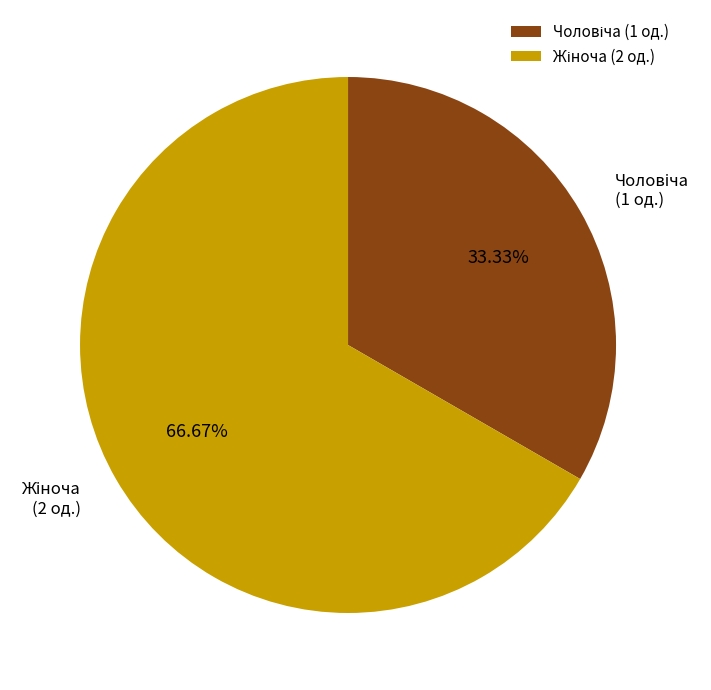

How many segments does this pie chart have?

2